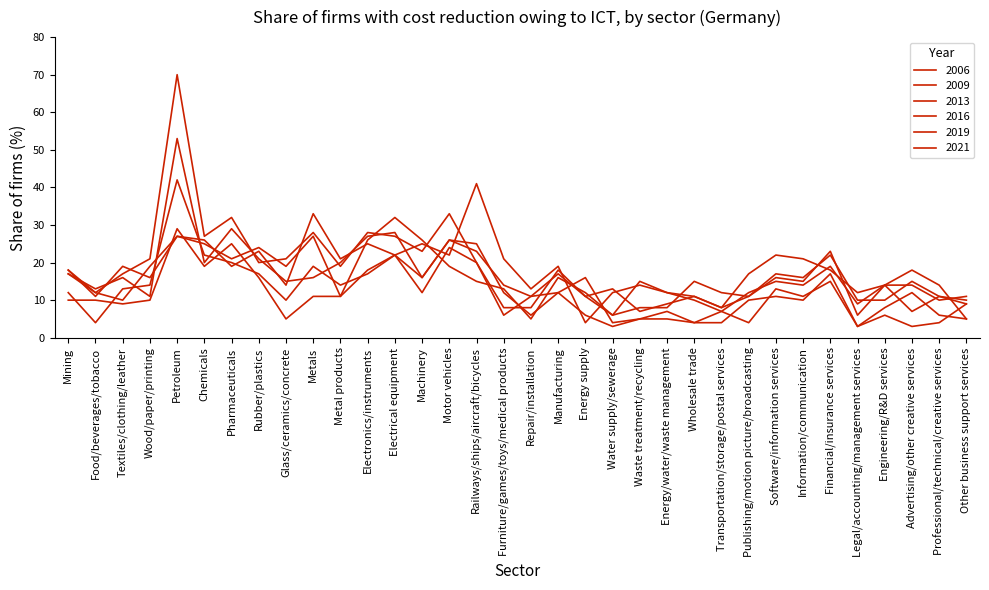

Read the 2006 value at Electronics/instruments, to the nearest 10.

30